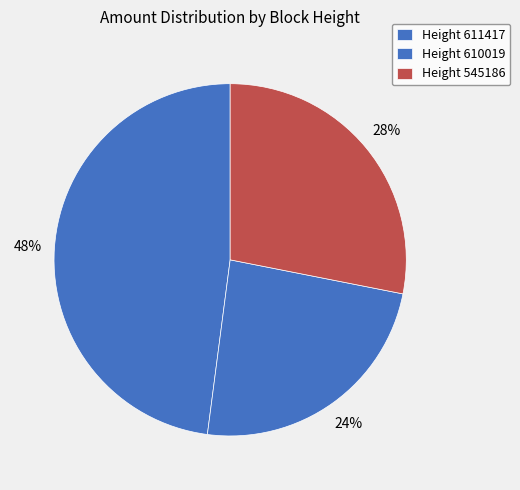

Which category has the biggest portion of the pie?

Height 611417